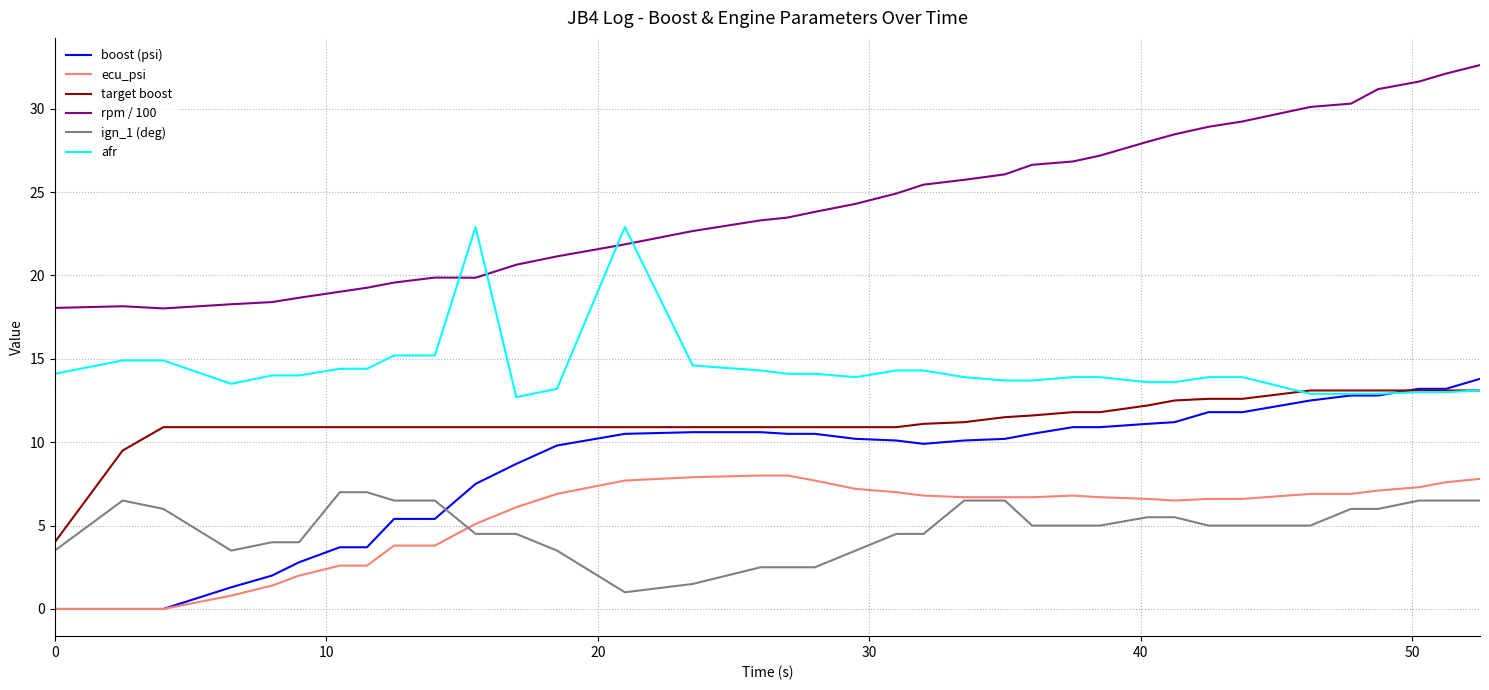

True or false: ign_1 (deg) and rpm / 100 cross at least once.

False